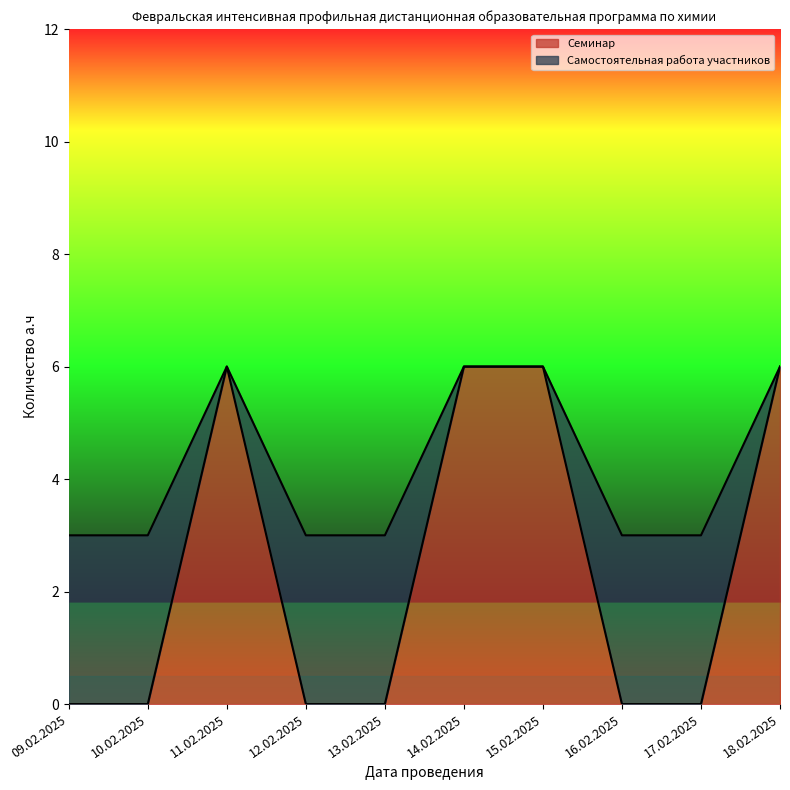

Count the Семинар values in the range 0 to 6.

10